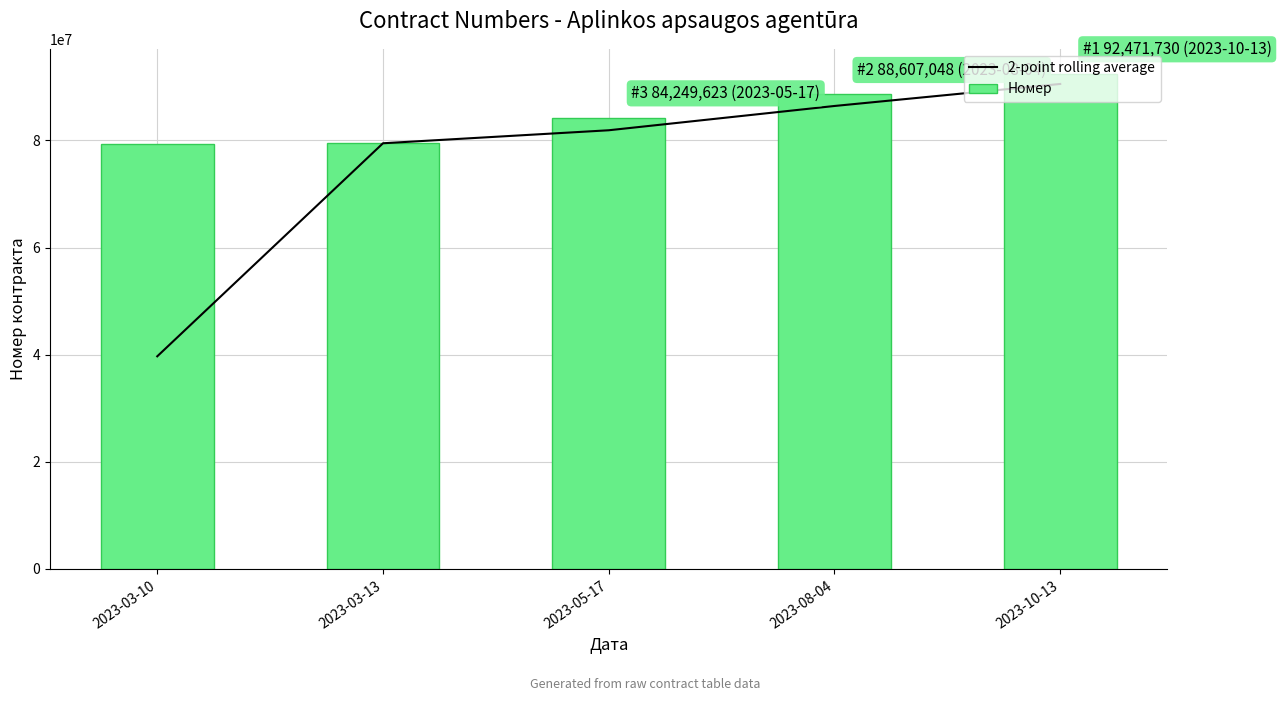

Reading right to left, list all the values displayed in this chart.

2-point rolling average: 2023-10-13=90539389.0	2023-08-04=86428335.5	2023-05-17=81895206.0	2023-03-13=79469647.5	2023-03-10=39699253.0
Номер: 2023-10-13=92471730.0	2023-08-04=88607048.0	2023-05-17=84249623.0	2023-03-13=79540789.0	2023-03-10=79398506.0